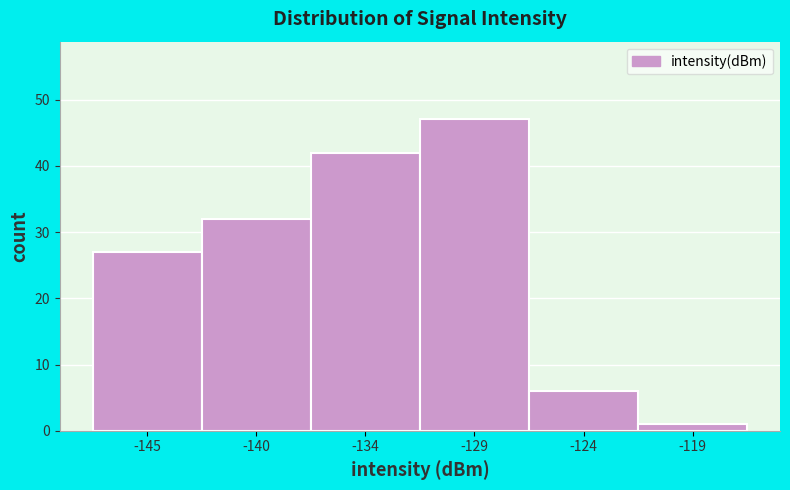

Reading left to right, transcribe all the data shown in this chart.

-145=27	-140=32	-134=42	-129=47	-124=6	-119=1